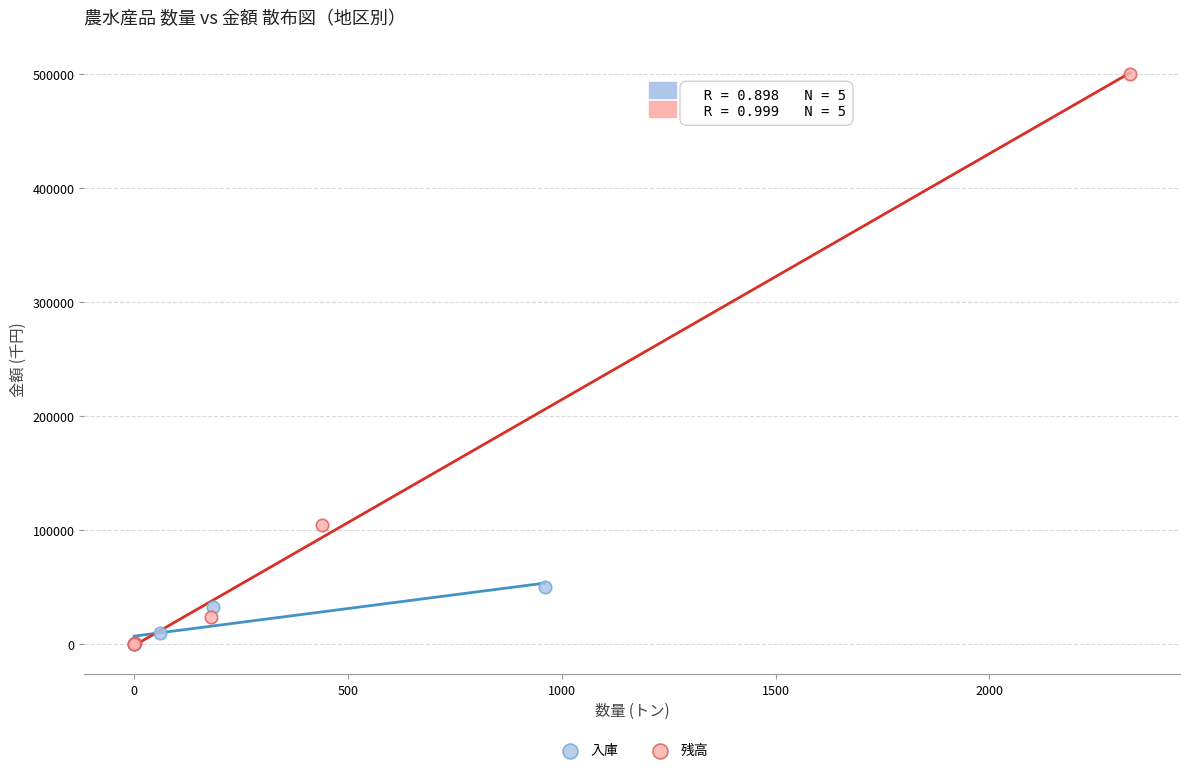

Which series contains the highest Y value?

残高